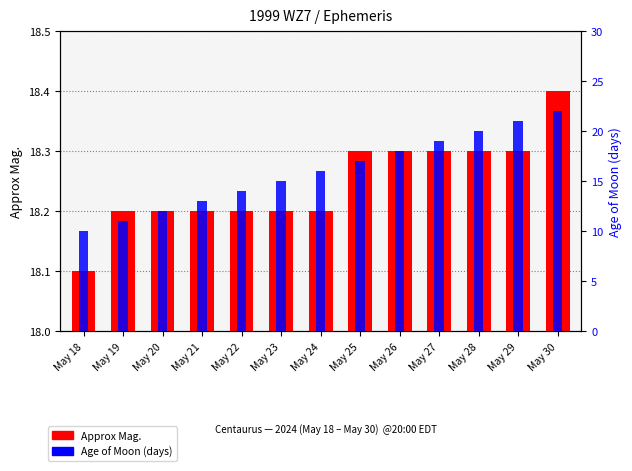

Reading left to right, what are all the values shown in this chart?

Approx Mag.: 18.1	18.2	18.2	18.2	18.2	18.2	18.2	18.3	18.3	18.3	18.3	18.3	18.4
Age of Moon (days): 10.0	11.0	12.0	13.0	14.0	15.0	16.0	17.0	18.0	19.0	20.0	21.0	22.0